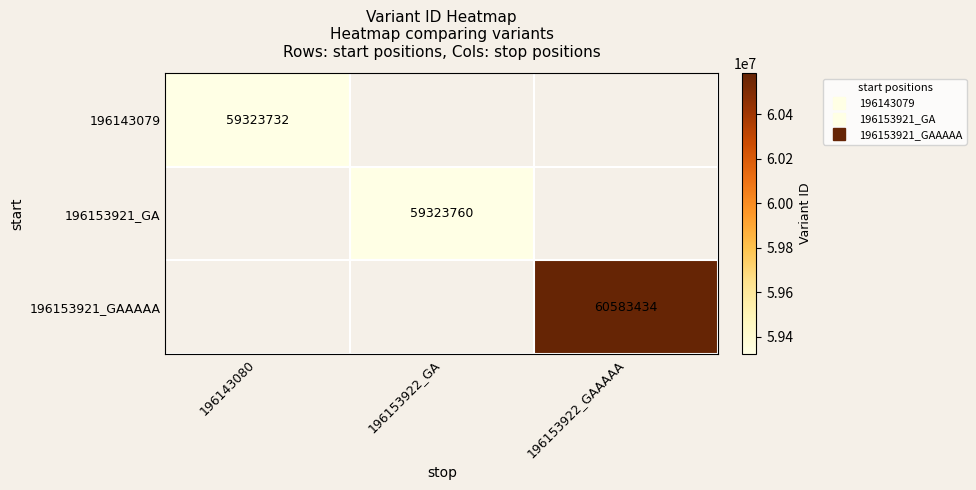

Which category has the lowest value in the 196143079 series?

196143080